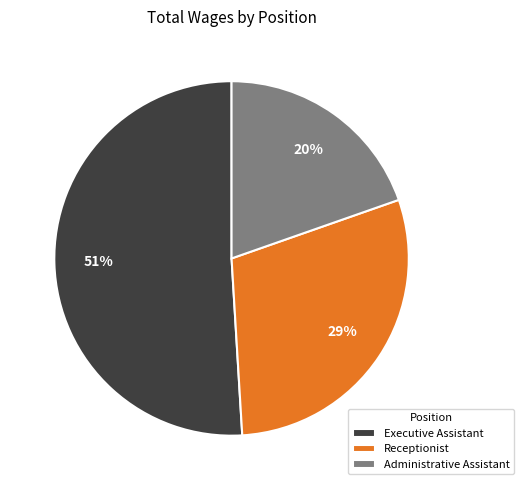

Combined, do Administrative Assistant and Receptionist account for over 50%?

No